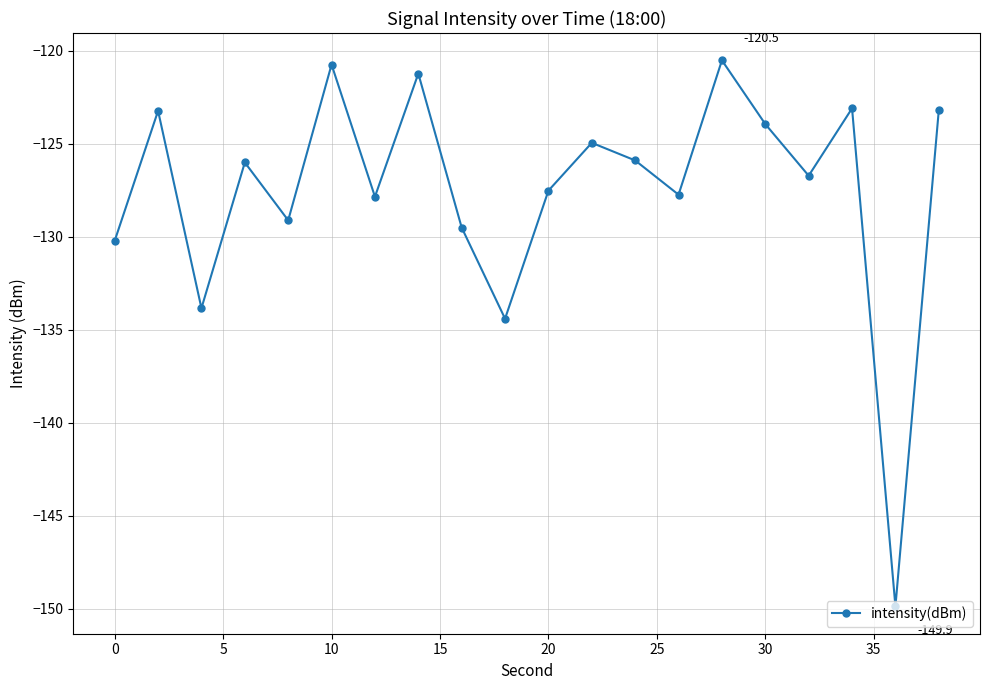

What is the sum of all values?

-2549.6